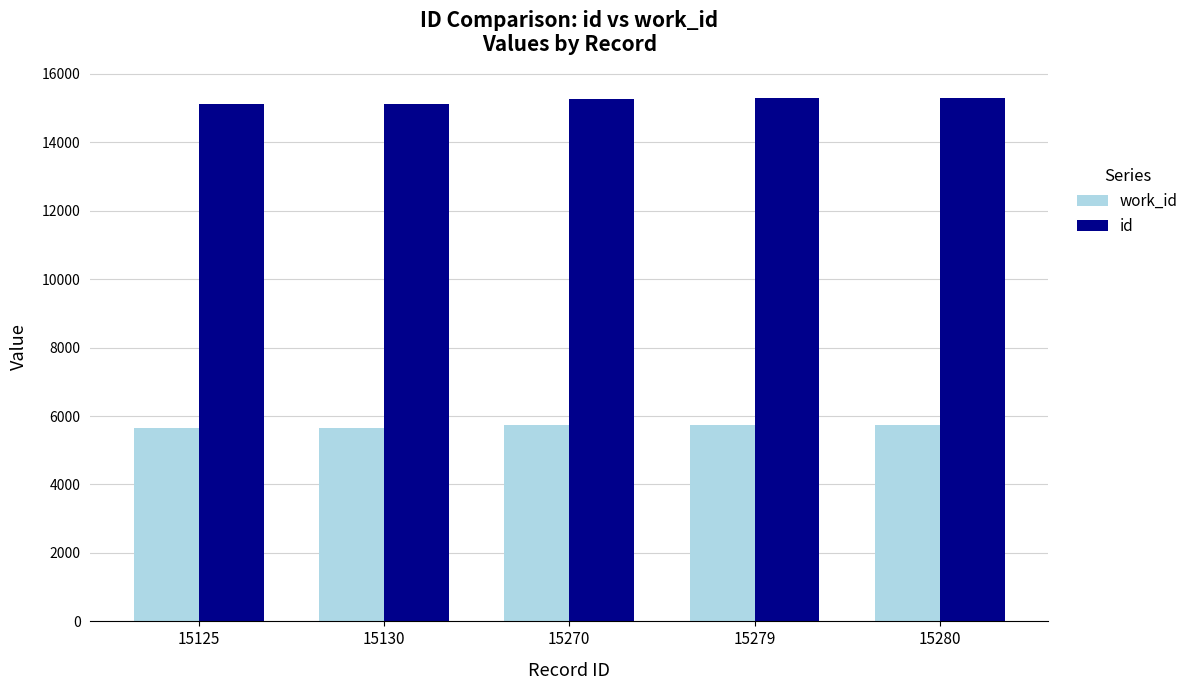

How many values in the id series are below 15270?

2